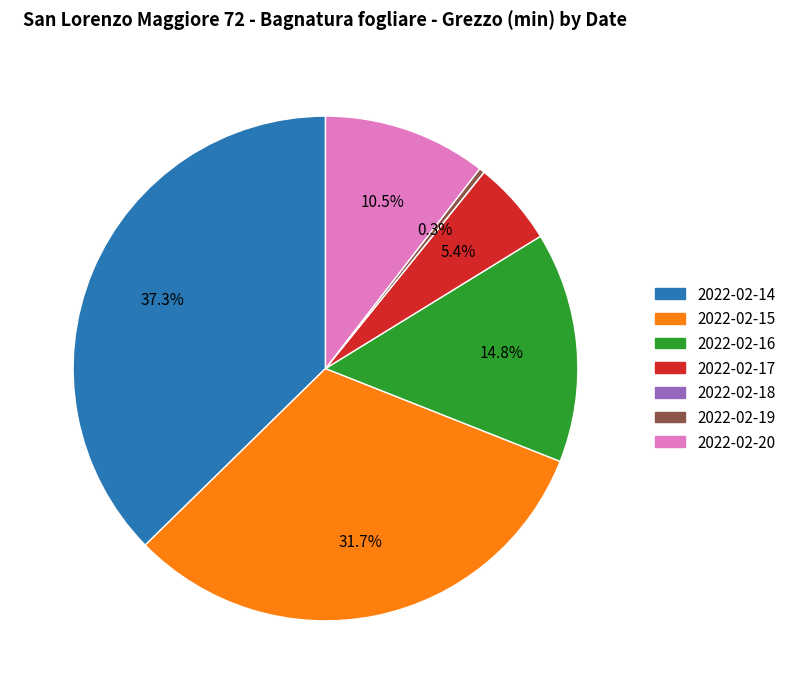

True or false: 2022-02-19 accounts for 0% of the total.

True